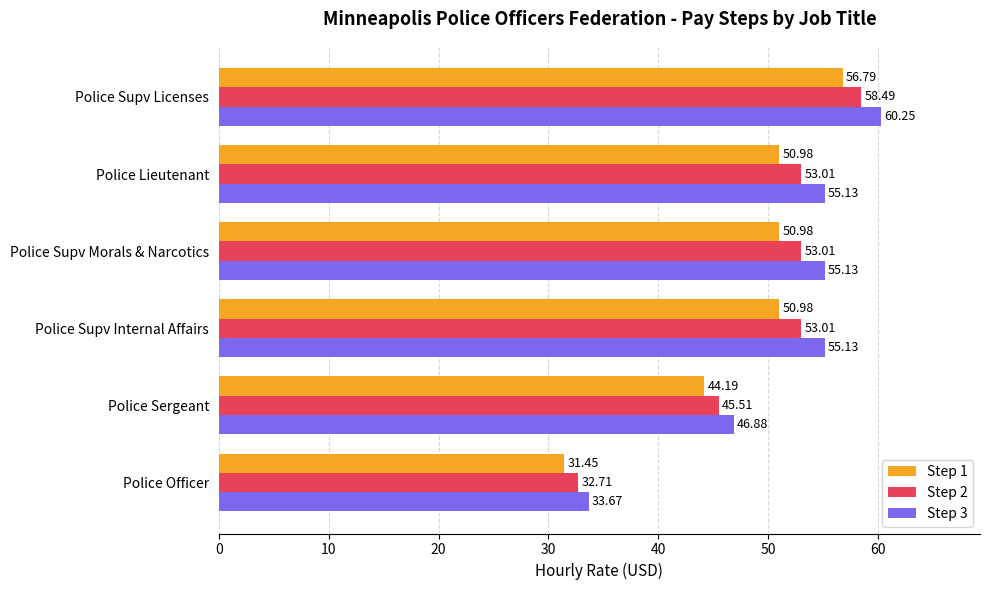

Which category has the highest value across all series?

Police Supv Licenses